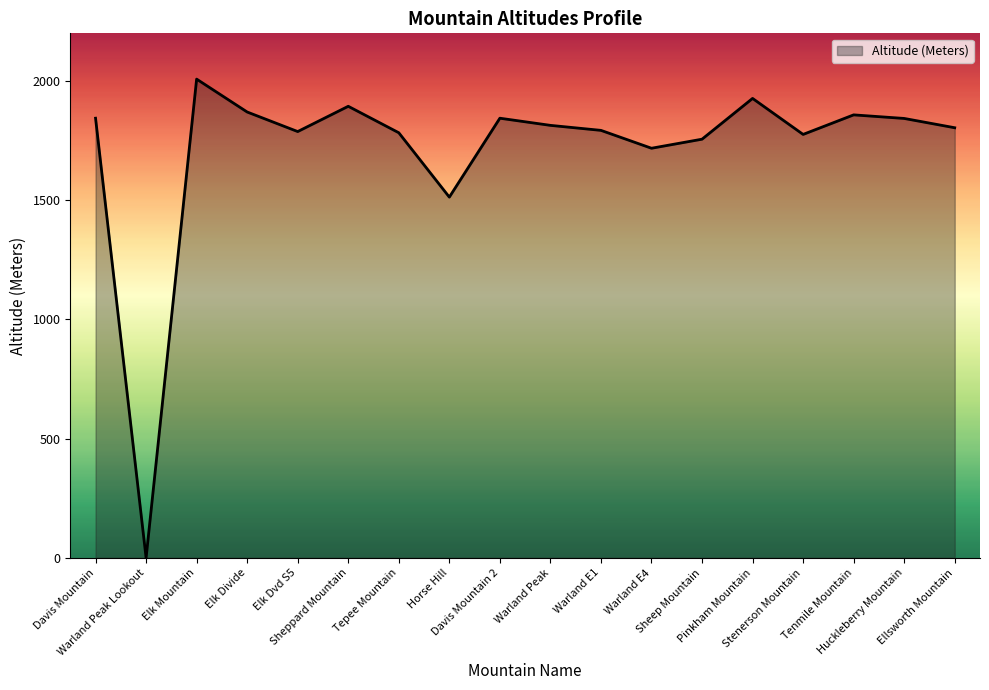

Where does the data first go above 1814?

Davis Mountain